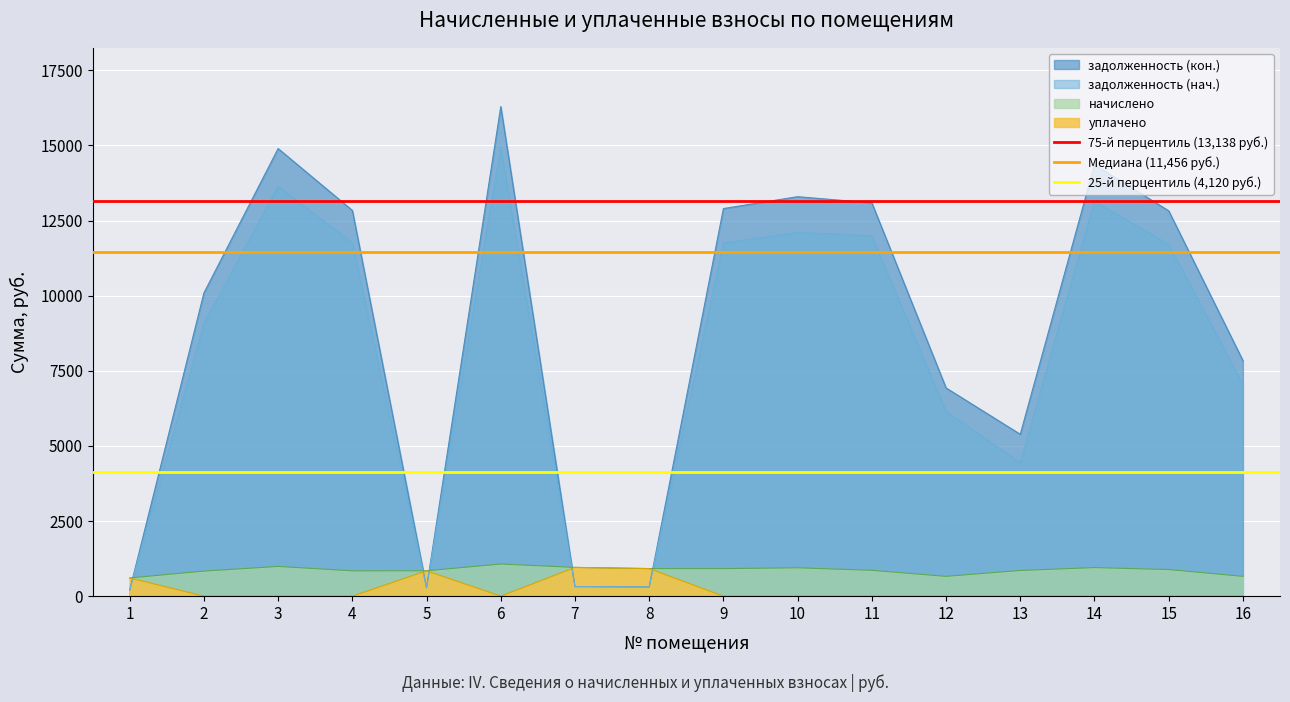

What is the maximum value for задолженность (кон.)?

16290.9